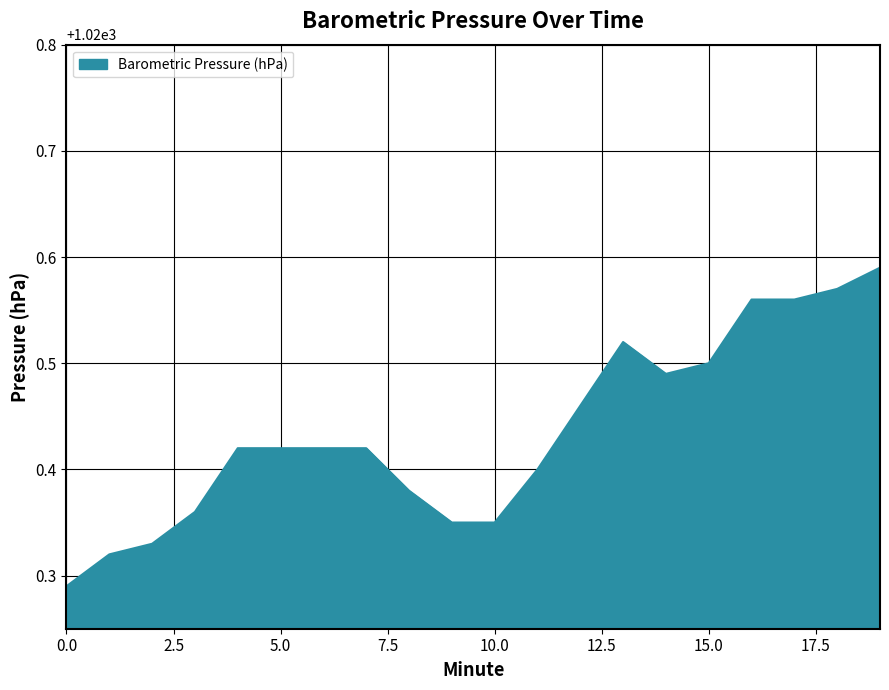

How many values are between 1020 and 1021?

20